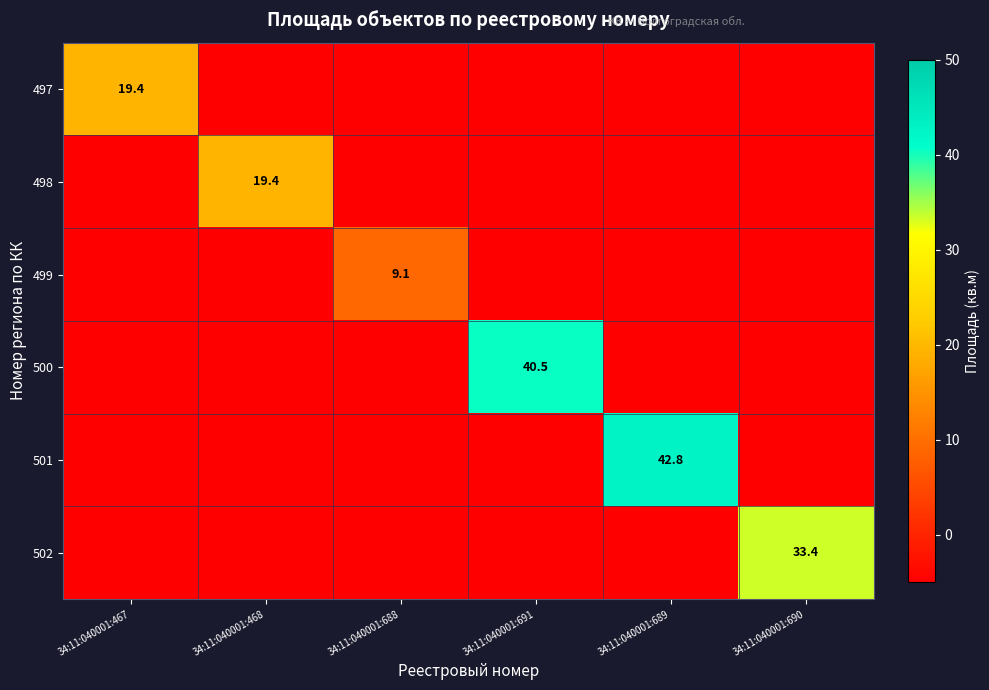

What is the spread (max minus min) of values at 34:11:040001:468?

24.4